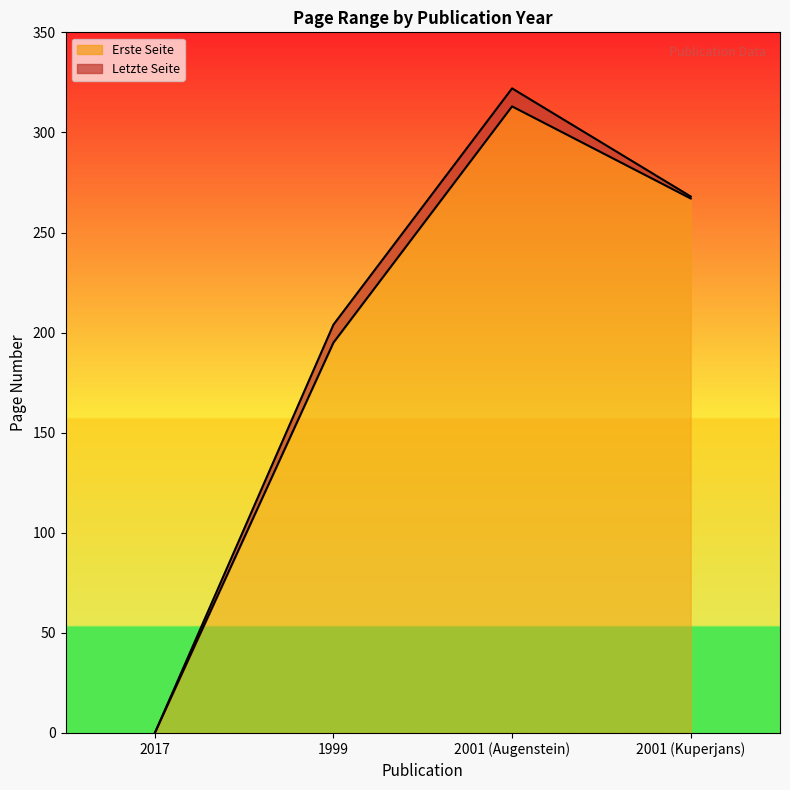

What are all the series names shown in the legend?

Erste Seite, Letzte Seite